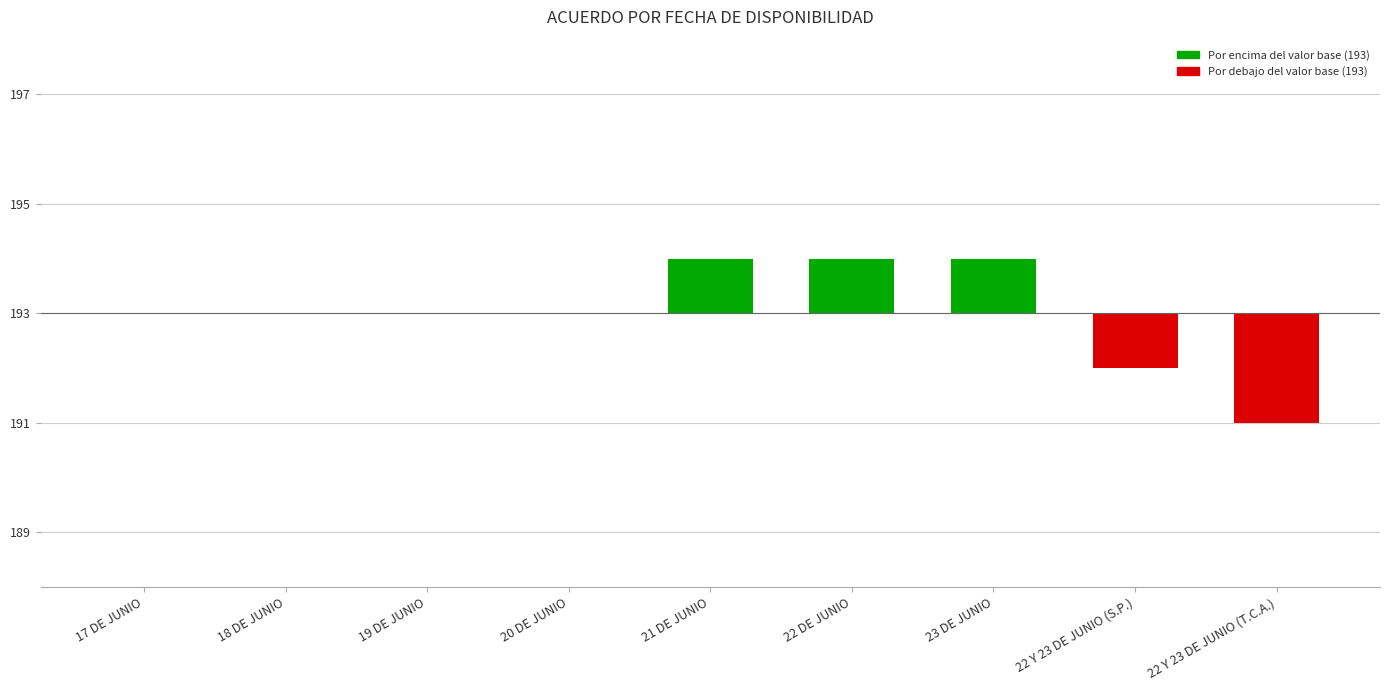

What is the value of the 9th bar from the left?

-2